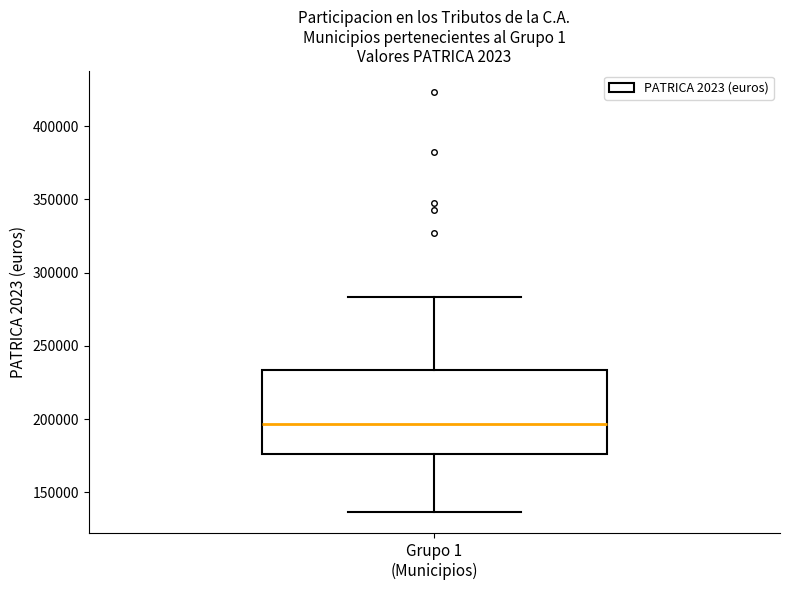

Transcribe this box plot: give where the median line is, the range the box spans, and where the two whiskers end, as read against the y-axis. The values are not printed on the chart, so give them approximately, as read against the axis.

median 195000, box 175000 to 235000, whiskers 135000 to 285000